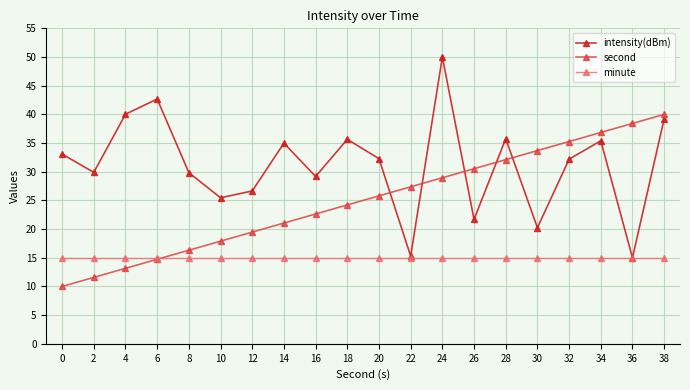

What is the total value across all series at 2?

56.5